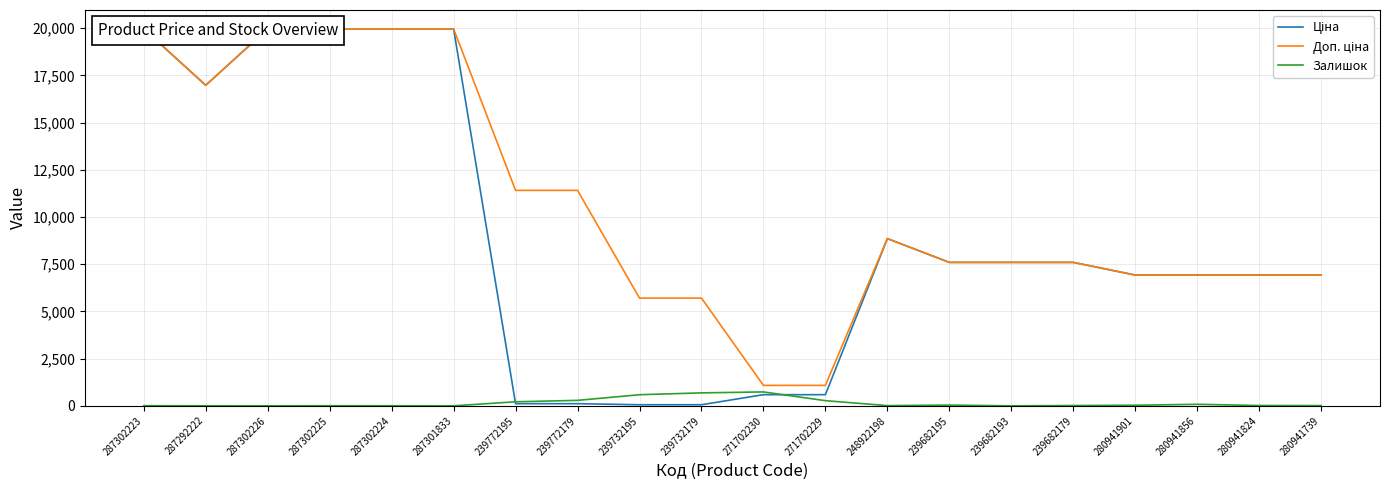

Rank the series by their maximum value, from lowest to highest.

Залишок, Ціна, Доп. ціна